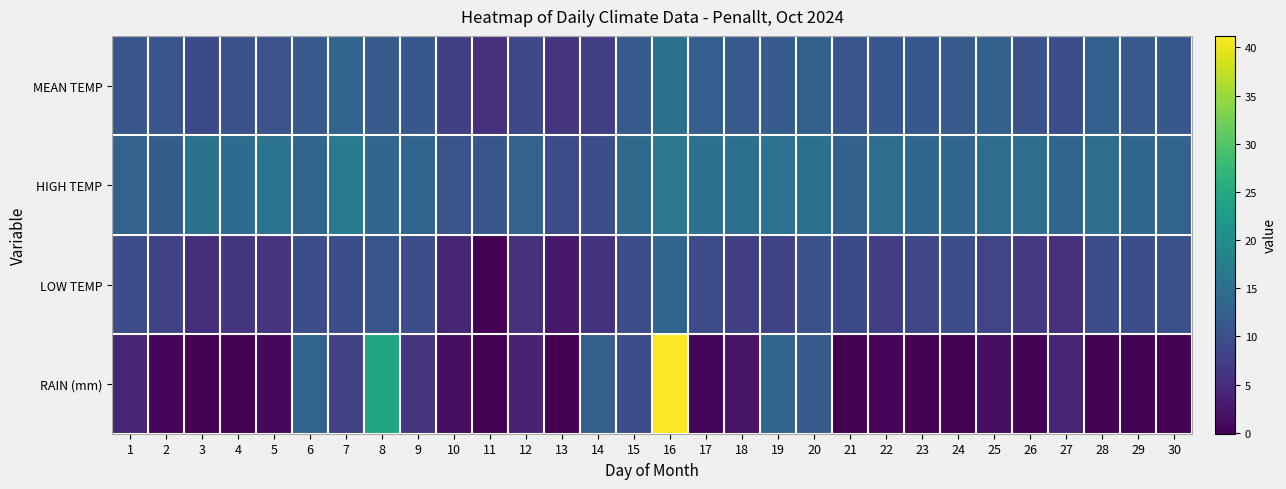

Rank the series at 29 from highest to lowest value.

HIGH TEMP, MEAN TEMP, LOW TEMP, RAIN (mm)